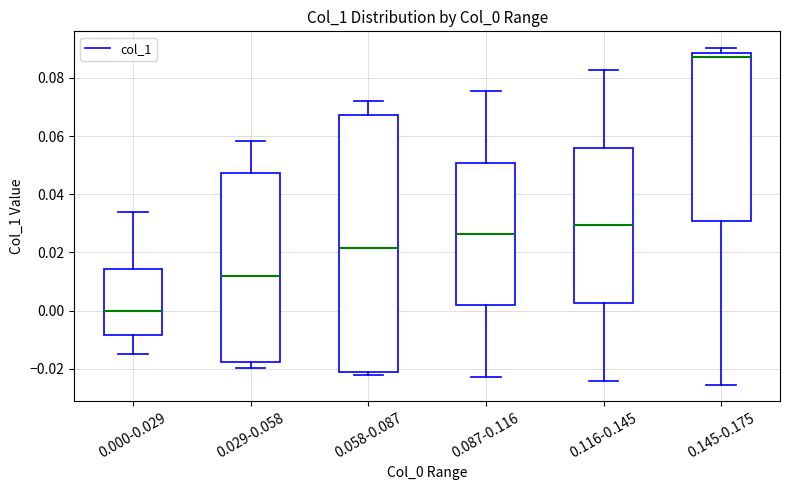

Reading left to right, transcribe this box plot: for each box, give where its median line is, the range the box spans, and where its two whiskers end, as read against the y-axis. The values are not printed on the chart, so give them approximately, as read against the axis.

0.000-0.029: median 0.000, box -0.008 to 0.014, whiskers -0.014 to 0.034
0.029-0.058: median 0.012, box -0.018 to 0.048, whiskers -0.020 to 0.058
0.058-0.087: median 0.022, box -0.022 to 0.068, whiskers -0.022 (just below the box's lower edge) to 0.072
0.087-0.116: median 0.026, box 0.002 to 0.050, whiskers -0.022 to 0.076
0.116-0.145: median 0.030, box 0.002 to 0.056, whiskers -0.024 to 0.082
0.145-0.175: median 0.088 (just below the box's upper edge), box 0.030 to 0.088, whiskers -0.026 to 0.090